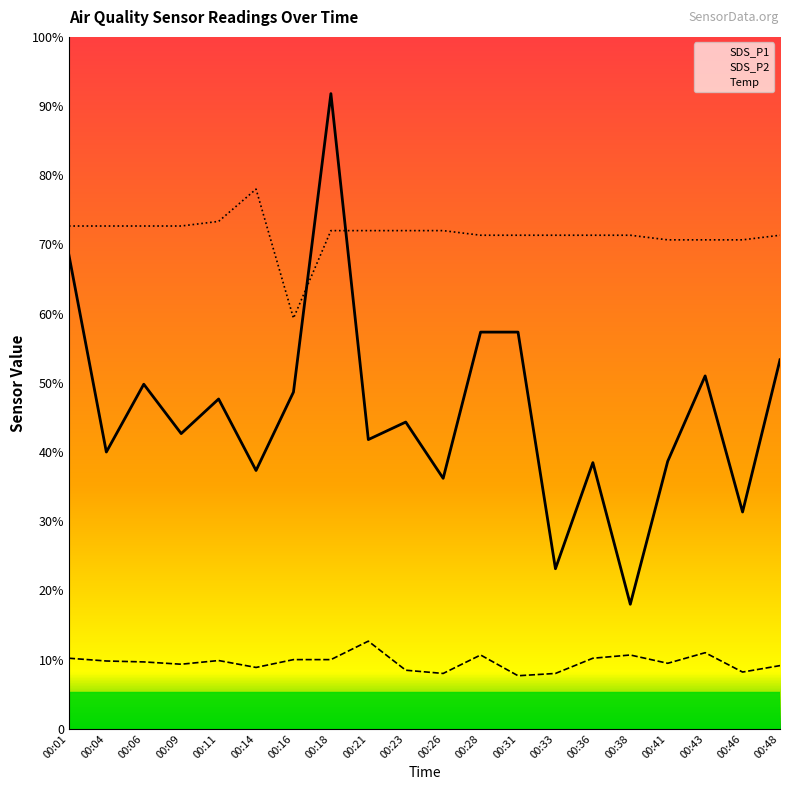

What are all the series names shown in the legend?

SDS_P1, SDS_P2, Temp